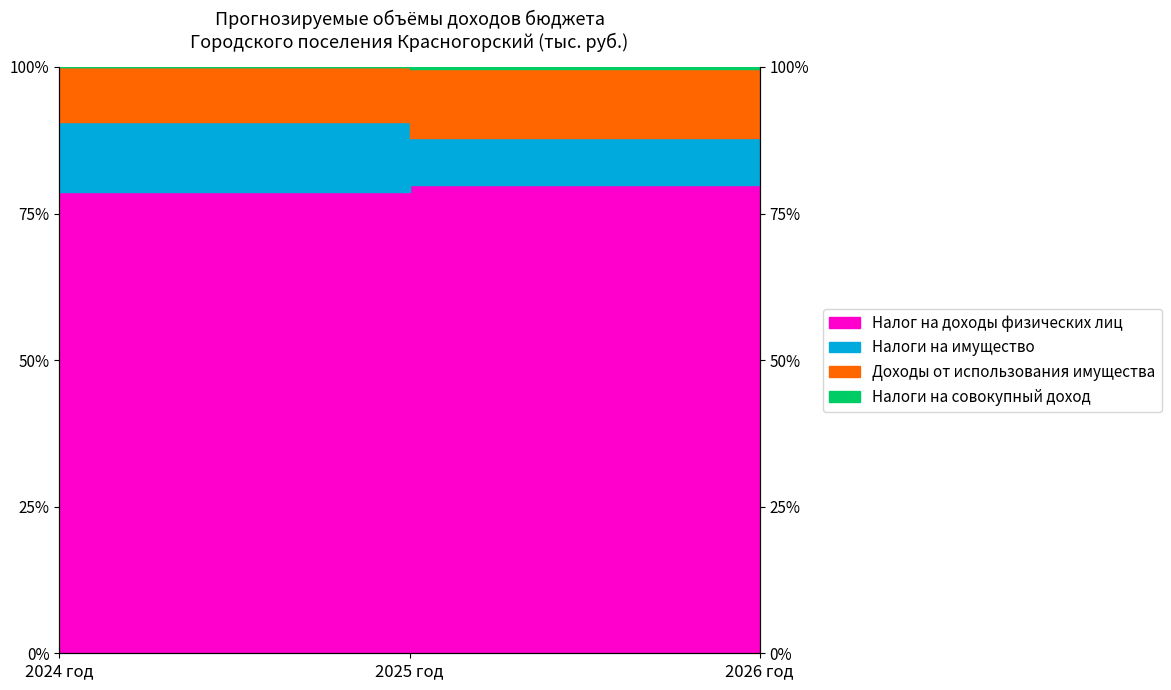

At how many categories does at least one series exceed 0?

3